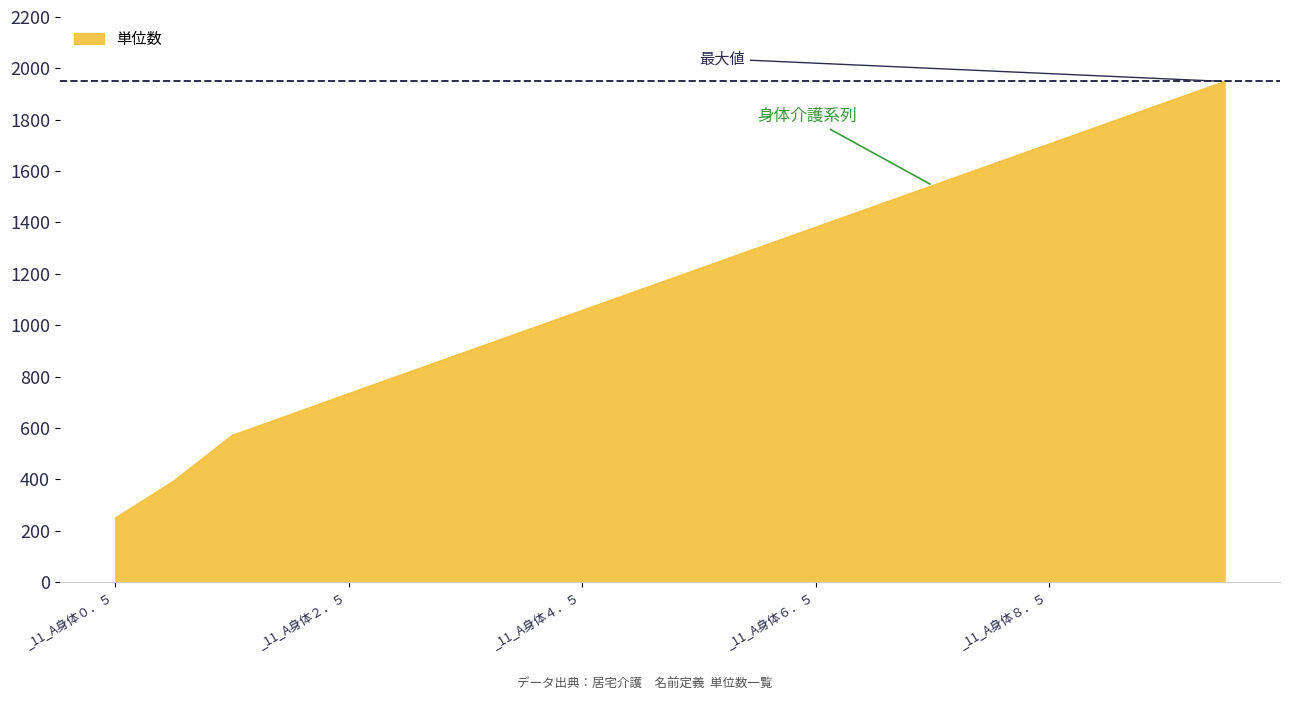

What is the difference between the maximum and minimum values?

1700